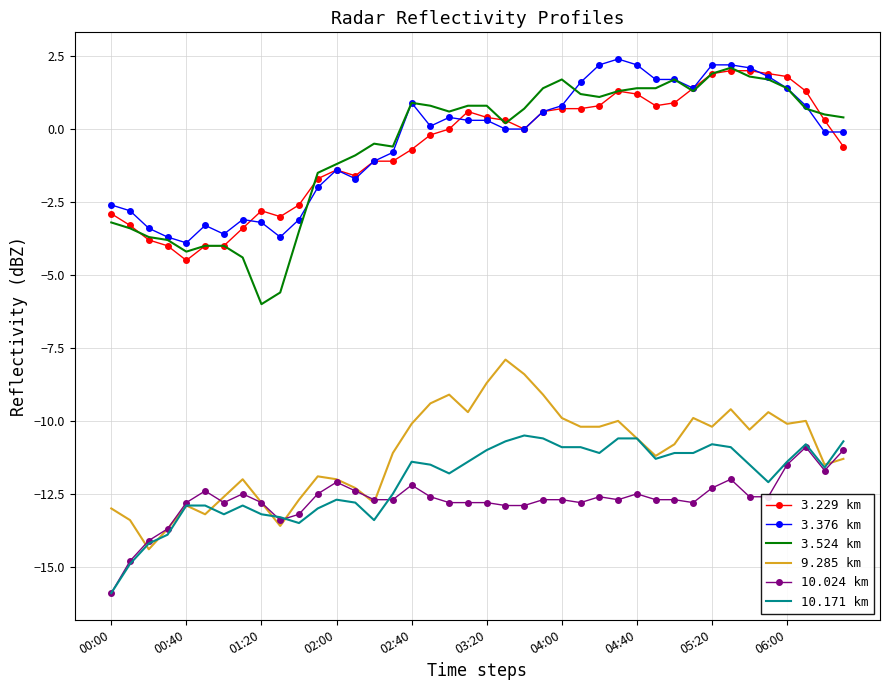

What is the maximum value for 10.024 km?

-10.9